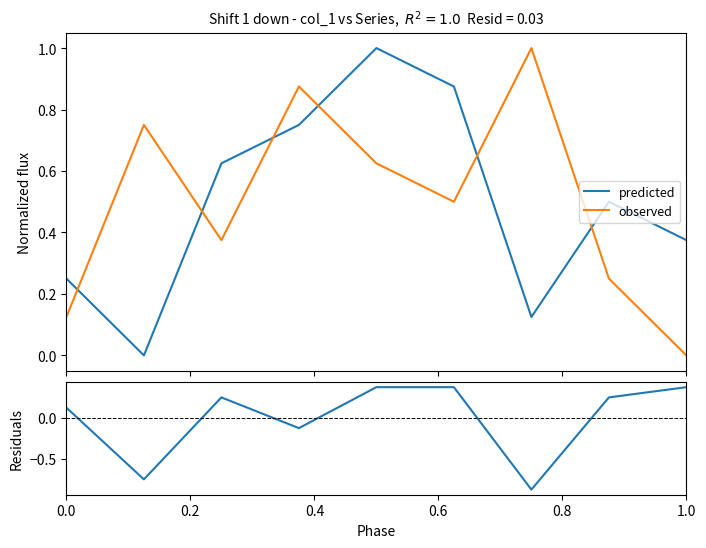

How many intersections are there between observed and predicted?

6